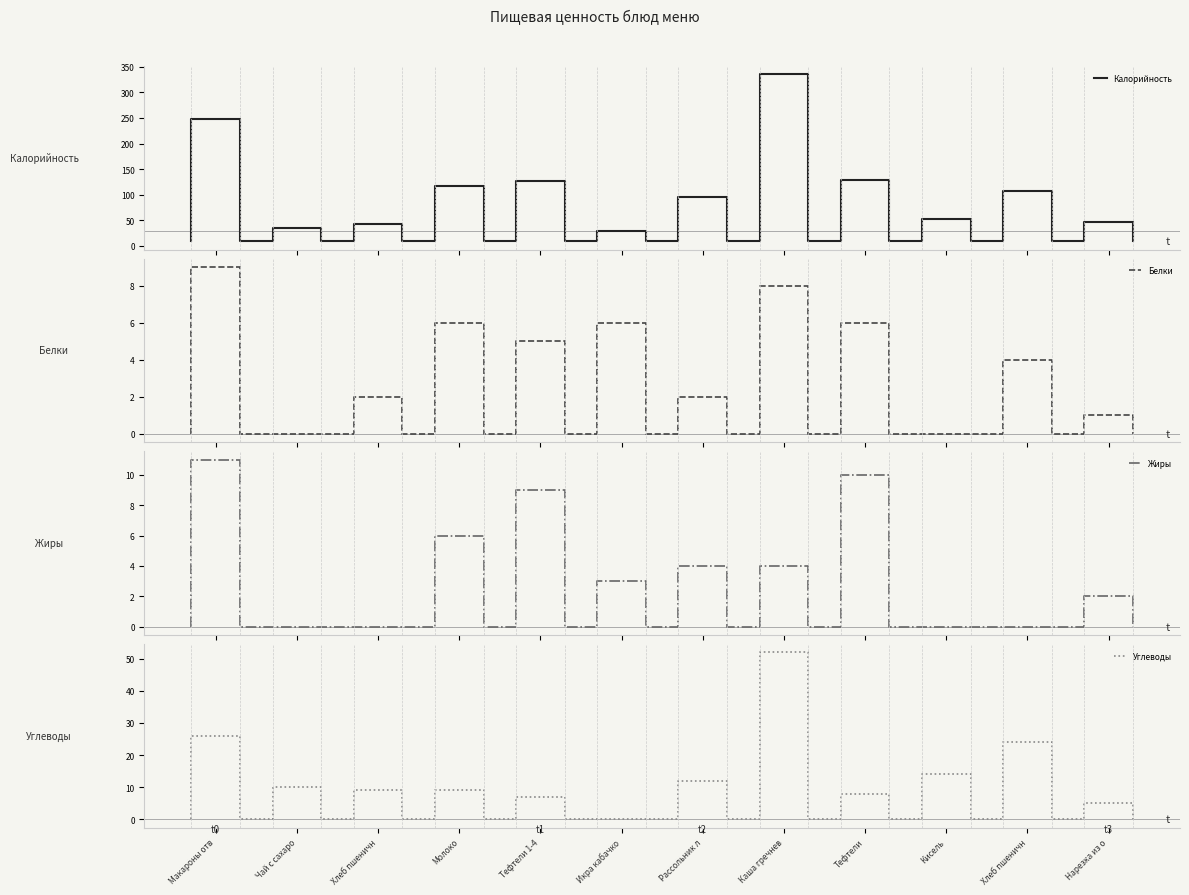

How many interior local valleys does the Калорийность series have?

3